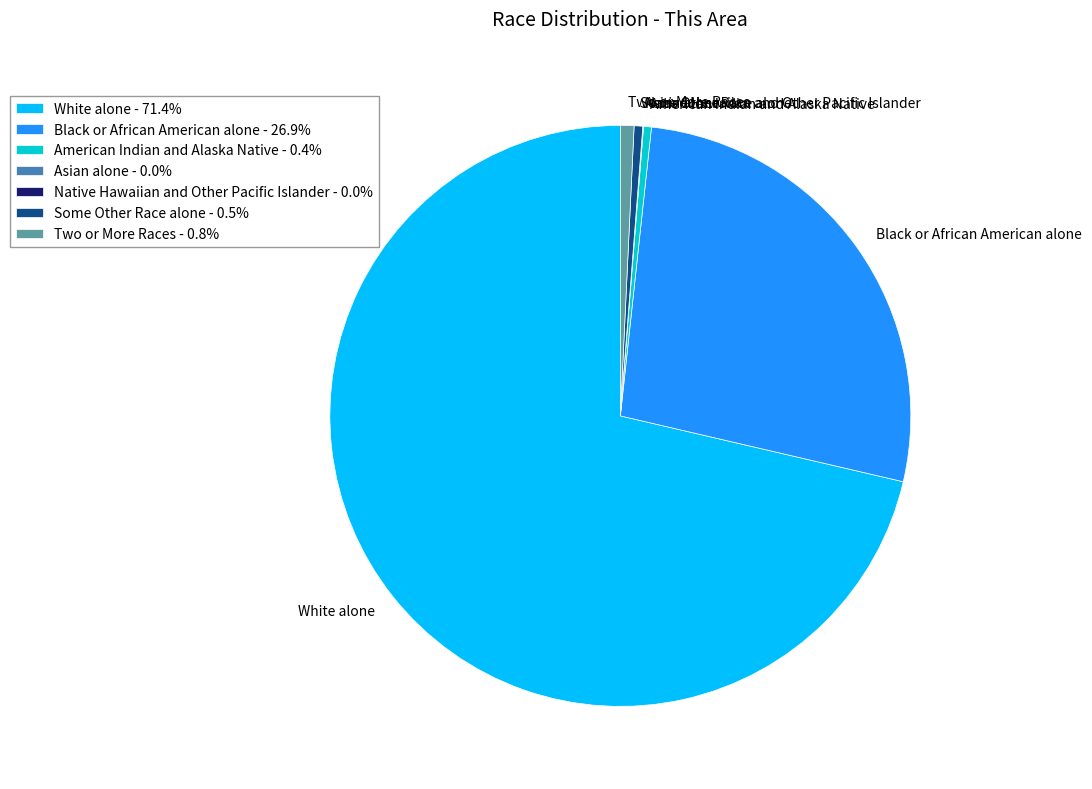

What is the ratio of the value at White alone to the value at Black or African American alone?

2.6